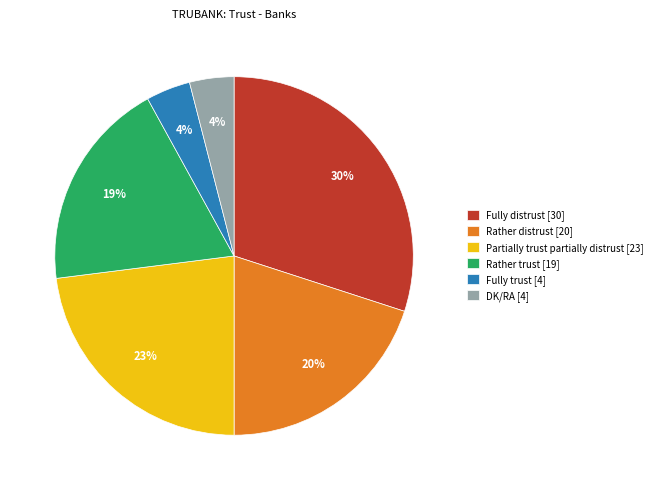

Between Rather trust [19] and Fully trust [4], which is larger?

Rather trust [19]